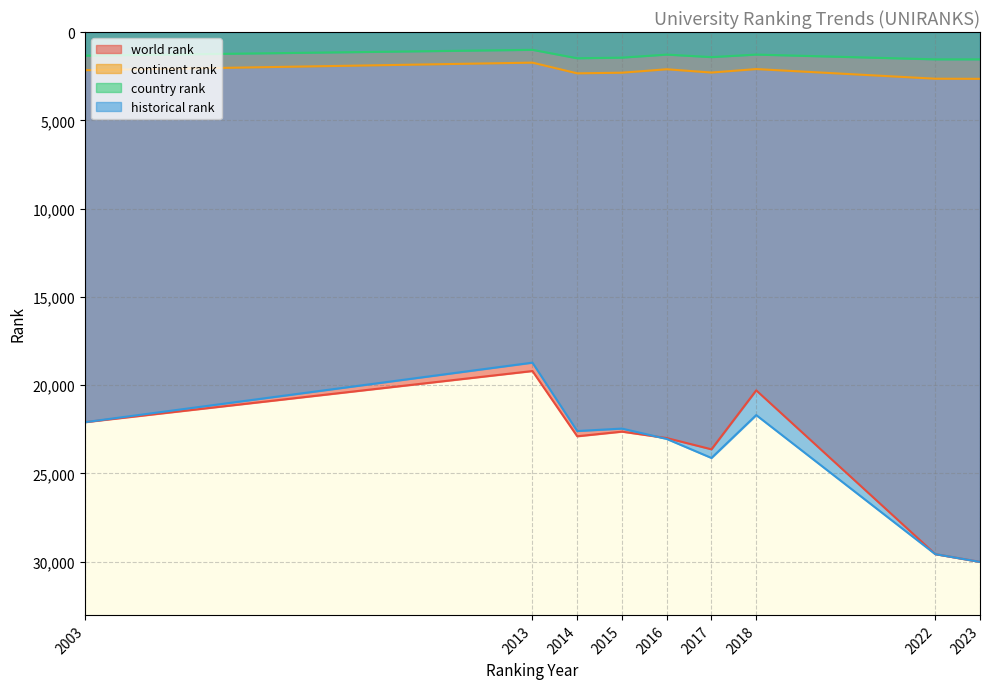

What is the average value of the continent rank series?

2260